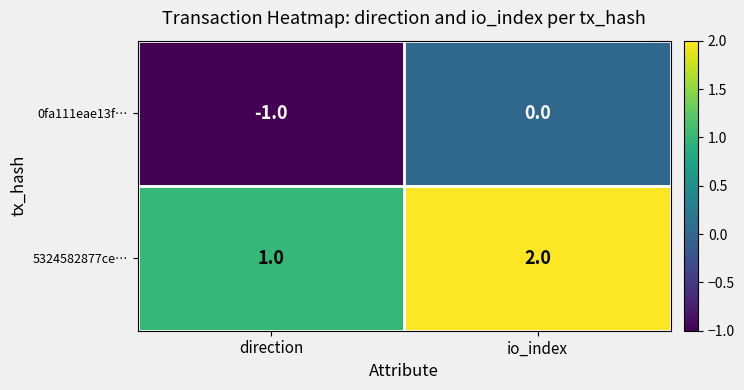

How many values in the 5324582877ce… series are below 2?

1